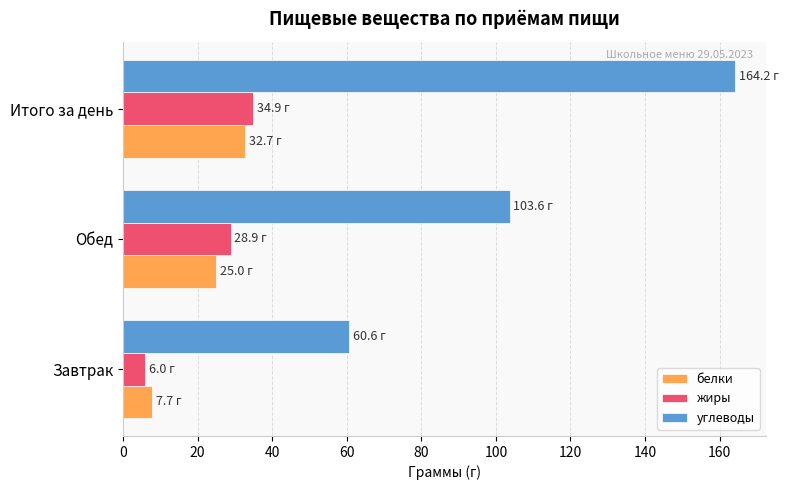

What is the sum of all белки values?

65.4